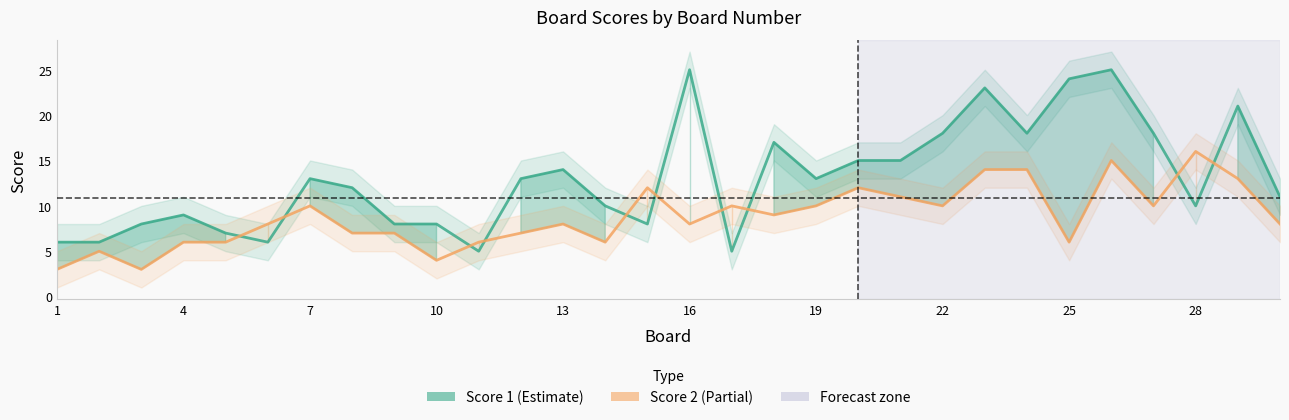

The Score 2 series shows 9 at 25. True or false?

False